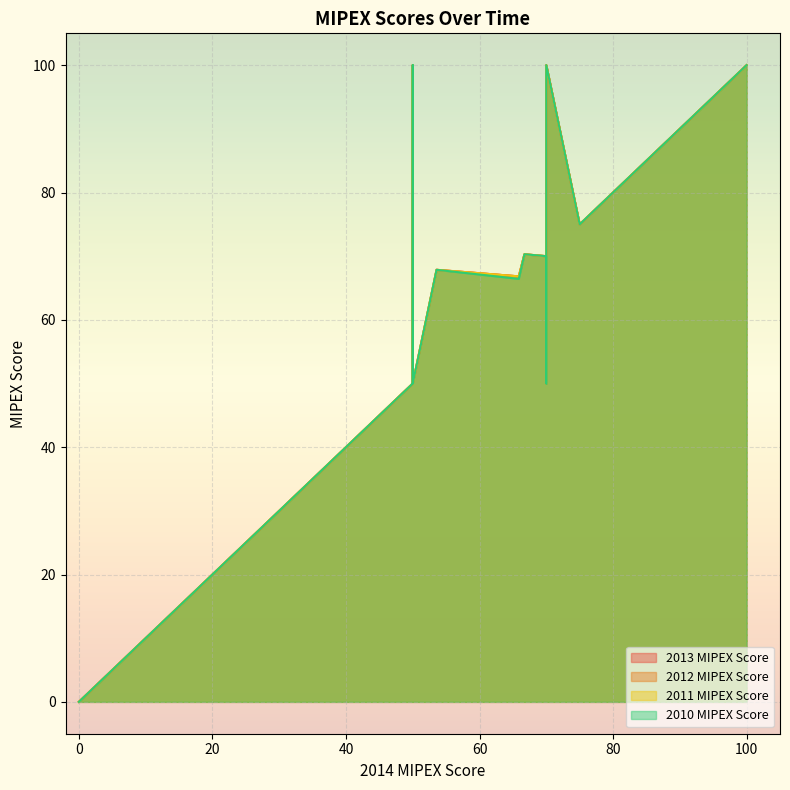

Rank the series by their maximum value, from lowest to highest.

2013 MIPEX Score, 2012 MIPEX Score, 2011 MIPEX Score, 2010 MIPEX Score